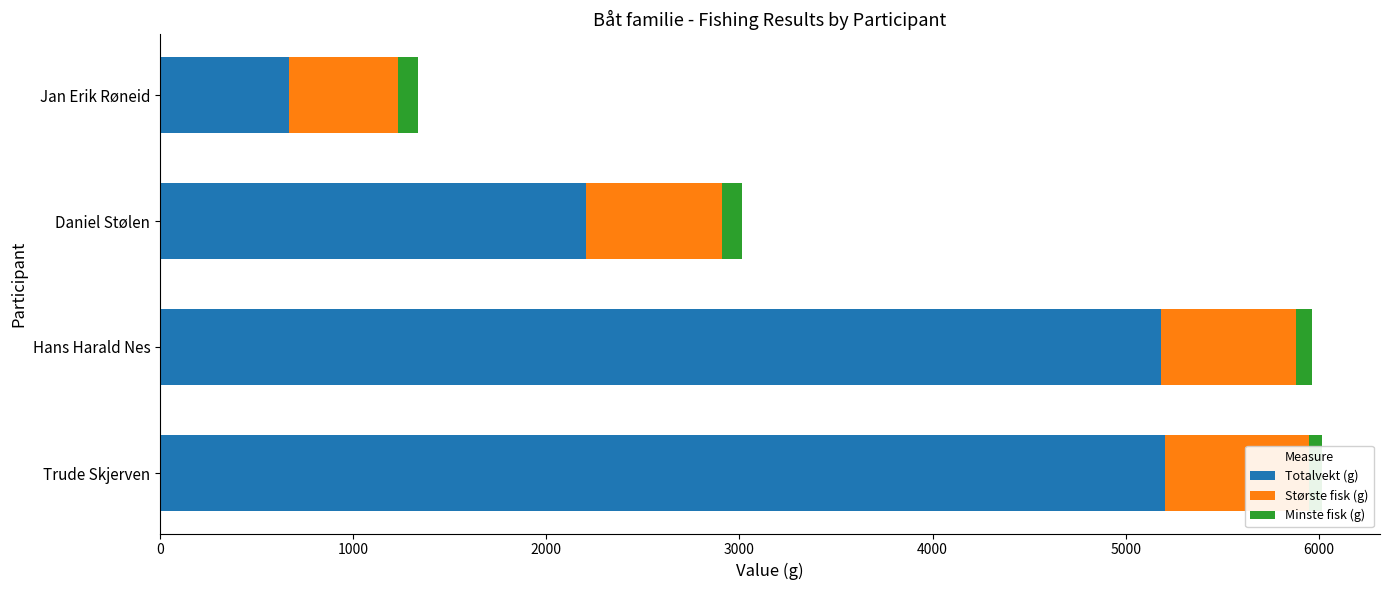

True or false: Totalvekt (g) has a value of 5204 at Trude Skjerven.

True